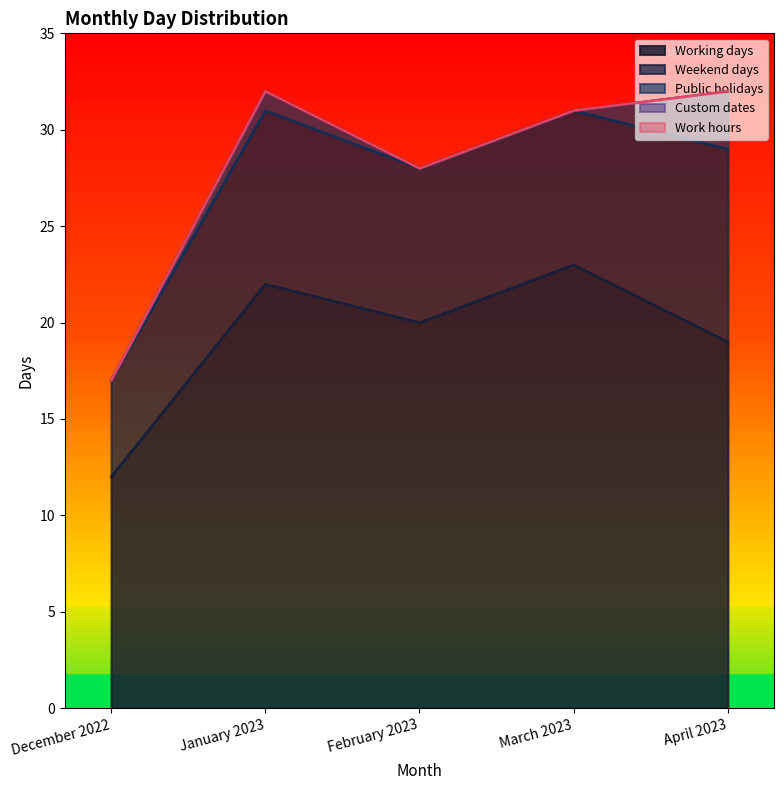

Does the chart have visible grid lines?

No